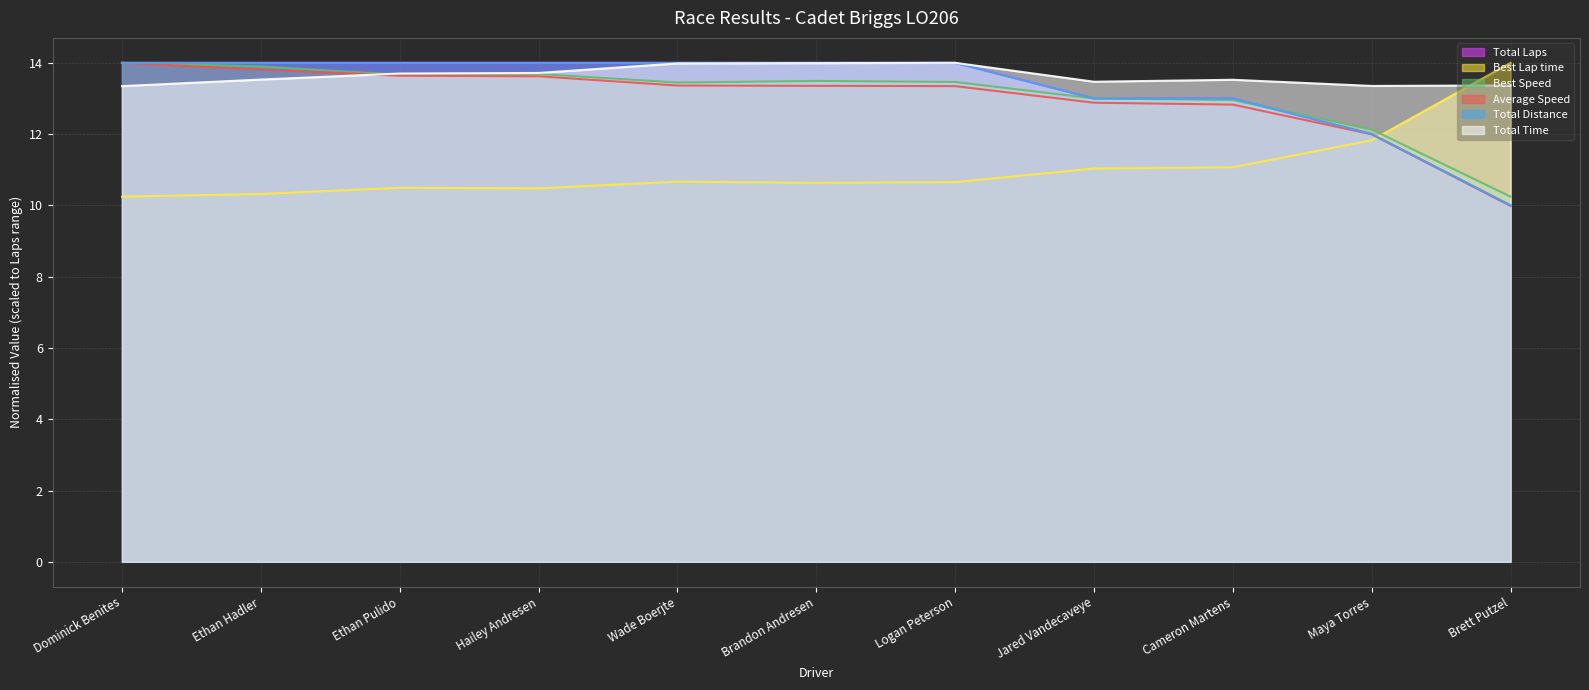

Reading left to right, extract all data points from this chart.

Total Laps: Dominick Benites=14.0	Ethan Hadler=14.0	Ethan Pulido=14.0	Hailey Andresen=14.0	Wade Boerjte=14.0	Brandon Andresen=14.0	Logan Peterson=14.0	Jared Vandecaveye=13.0	Cameron Martens=13.0	Maya Torres=12.0	Brett Putzel=10.0
Total Time: Dominick Benites=13.3	Ethan Hadler=13.5	Ethan Pulido=13.7	Hailey Andresen=13.7	Wade Boerjte=14.0	Brandon Andresen=14.0	Logan Peterson=14.0	Jared Vandecaveye=13.5	Cameron Martens=13.5	Maya Torres=13.4	Brett Putzel=13.4
Best Lap time: Dominick Benites=10.2	Ethan Hadler=10.3	Ethan Pulido=10.5	Hailey Andresen=10.5	Wade Boerjte=10.7	Brandon Andresen=10.6	Logan Peterson=10.7	Jared Vandecaveye=11.0	Cameron Martens=11.1	Maya Torres=11.8	Brett Putzel=14.0
Best Speed: Dominick Benites=14.0	Ethan Hadler=13.9	Ethan Pulido=13.7	Hailey Andresen=13.7	Wade Boerjte=13.4	Brandon Andresen=13.5	Logan Peterson=13.5	Jared Vandecaveye=13.0	Cameron Martens=13.0	Maya Torres=12.1	Brett Putzel=10.2
Average Speed: Dominick Benites=14.0	Ethan Hadler=13.8	Ethan Pulido=13.6	Hailey Andresen=13.6	Wade Boerjte=13.4	Brandon Andresen=13.4	Logan Peterson=13.3	Jared Vandecaveye=12.9	Cameron Martens=12.8	Maya Torres=12.0	Brett Putzel=10.0
Total Distance: Dominick Benites=14.0	Ethan Hadler=14.0	Ethan Pulido=14.0	Hailey Andresen=14.0	Wade Boerjte=14.0	Brandon Andresen=14.0	Logan Peterson=14.0	Jared Vandecaveye=13.0	Cameron Martens=13.0	Maya Torres=12.0	Brett Putzel=10.0